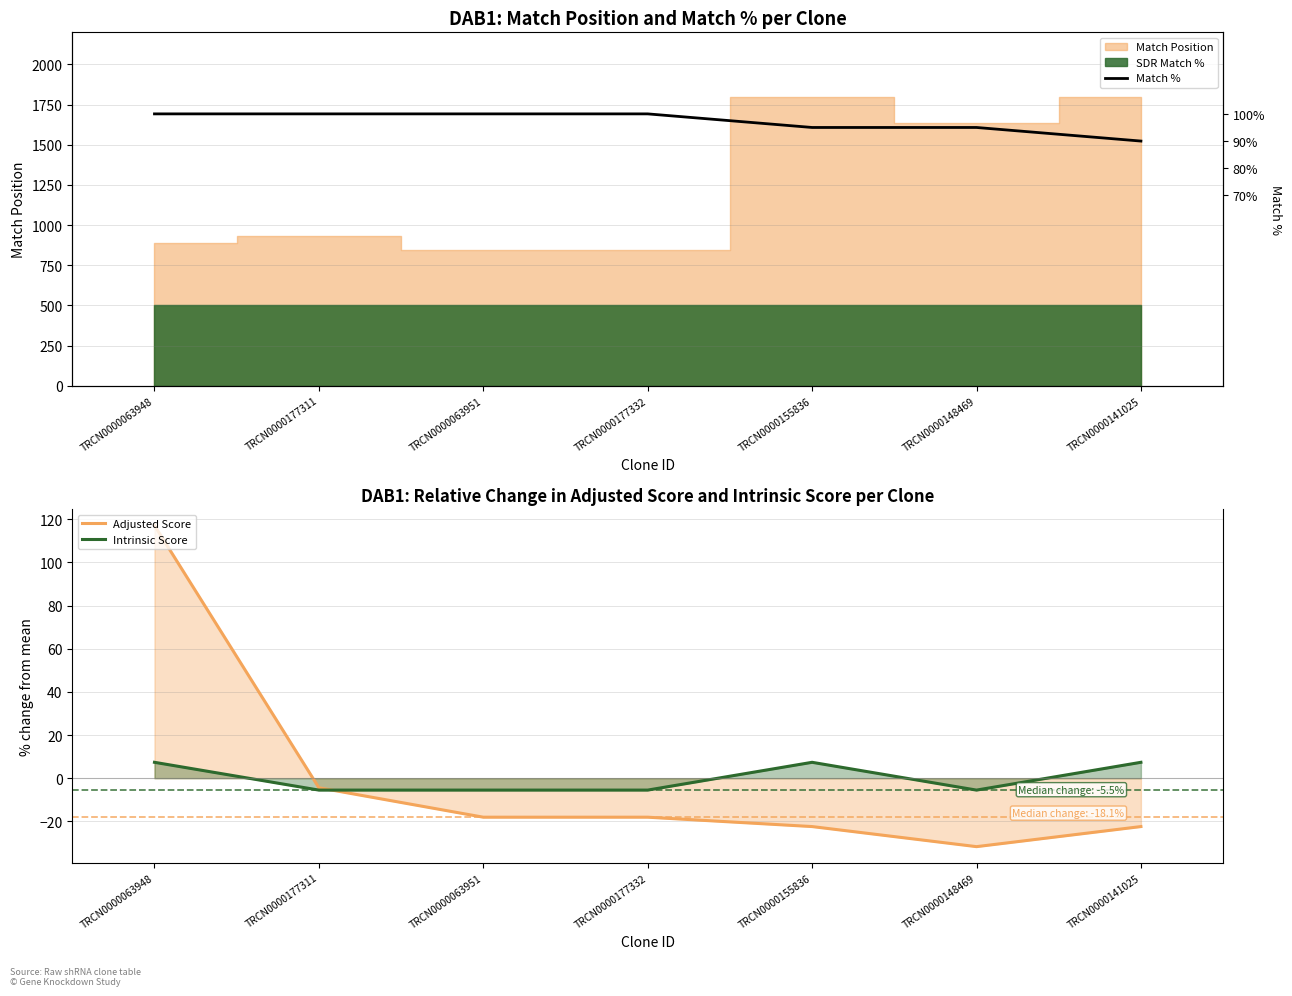

How many values in the Adjusted Score series exceed -18?

2